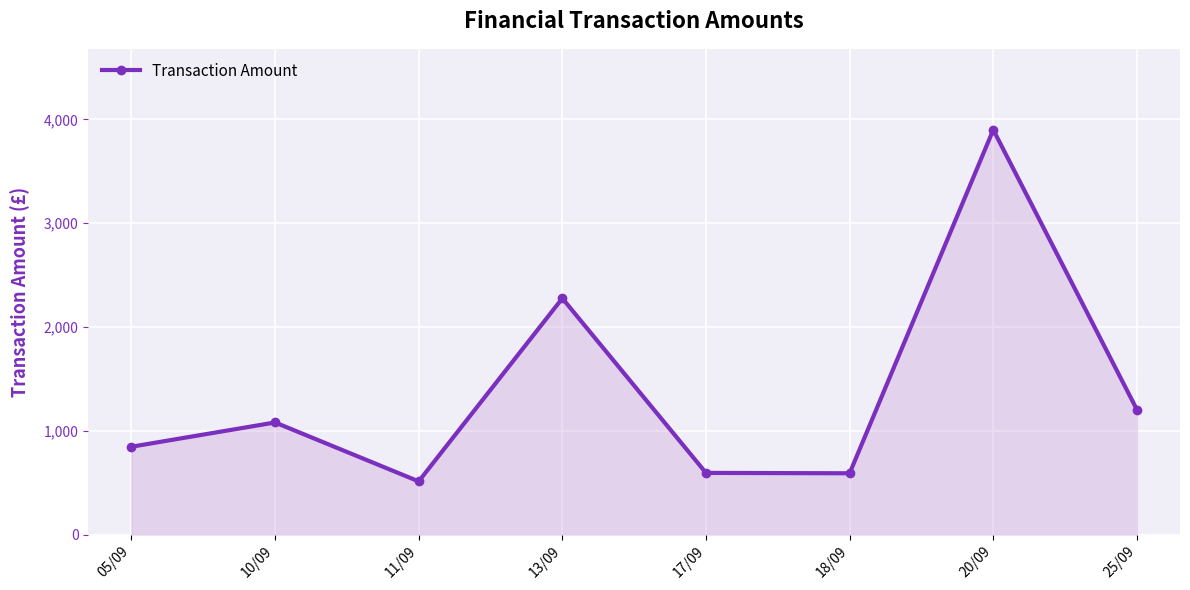

At which label is the value closest to 2205?

13/09